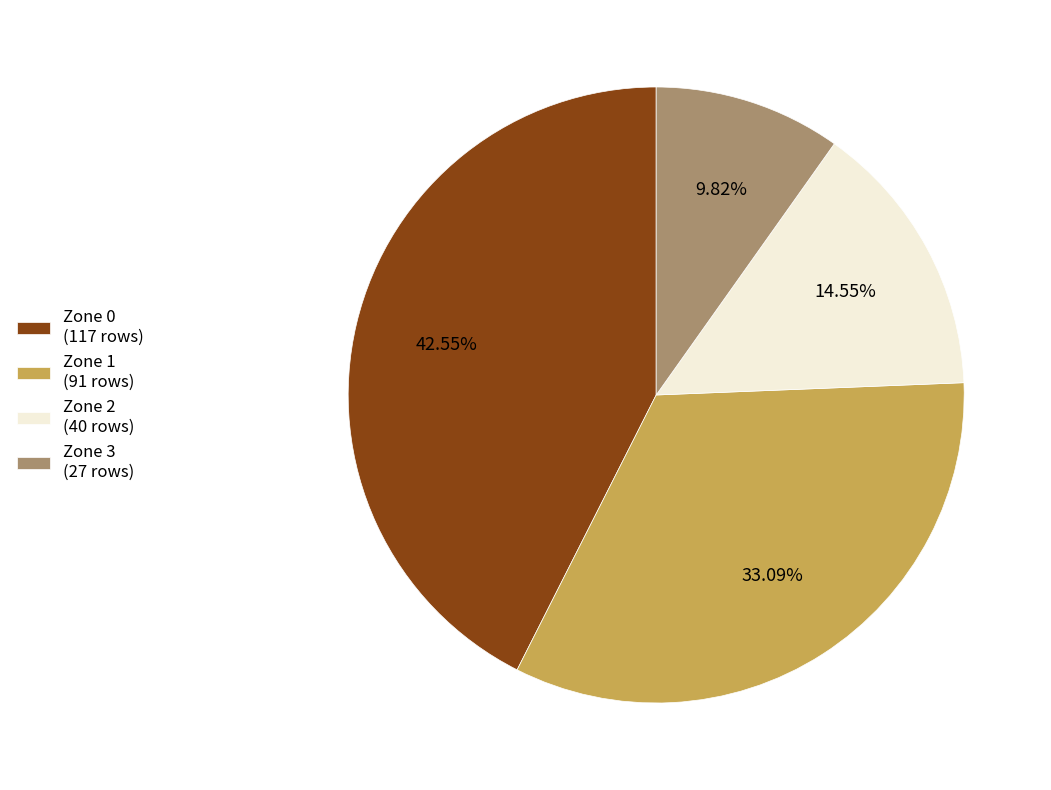

Do Zone 0 and Zone 1 together represent more than half of the pie?

Yes